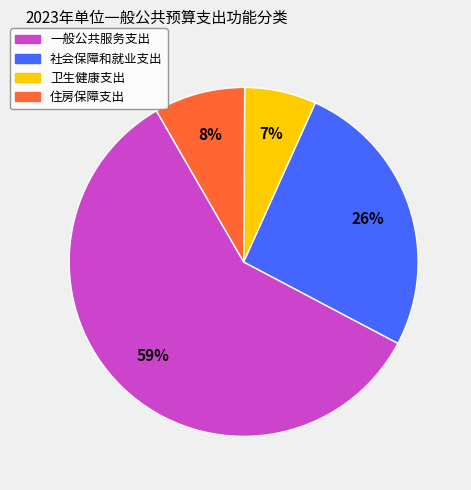

To the nearest percent, what percentage of the pie is 一般公共服务支出?

59%